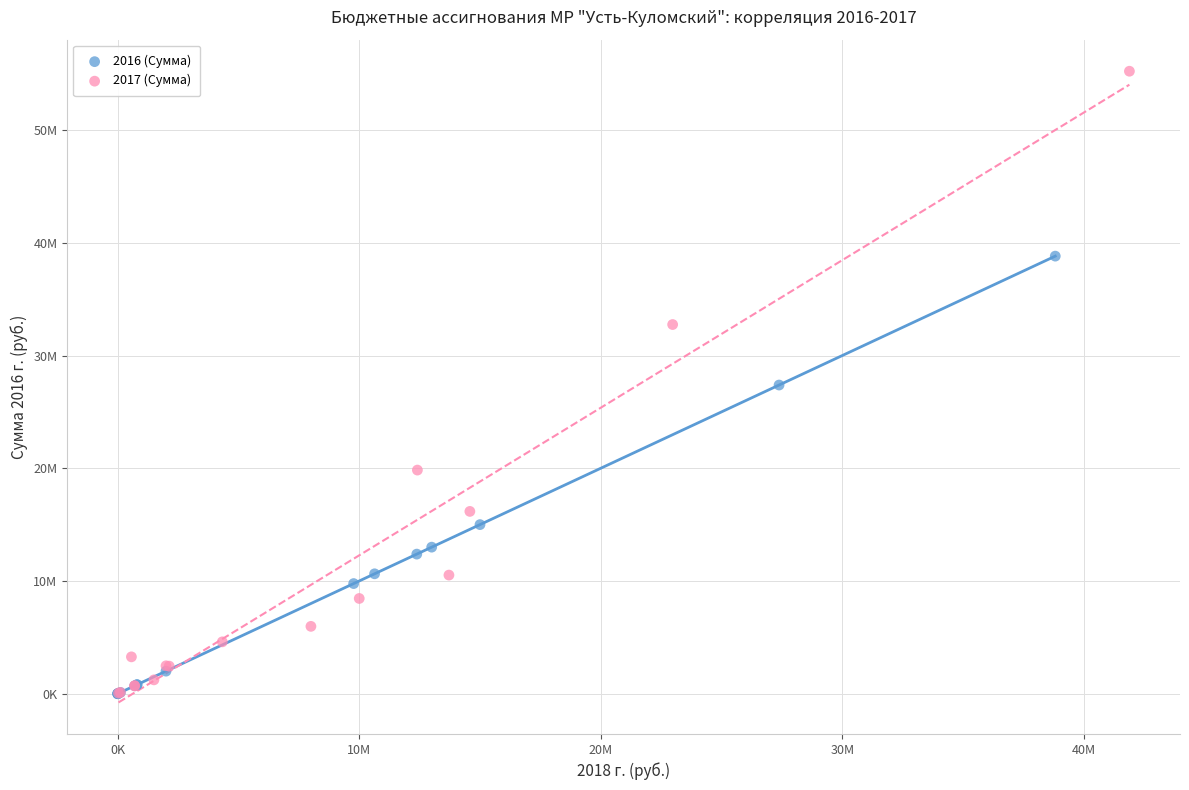

What are all the series names shown in the legend?

2016 (Сумма), 2017 (Сумма)